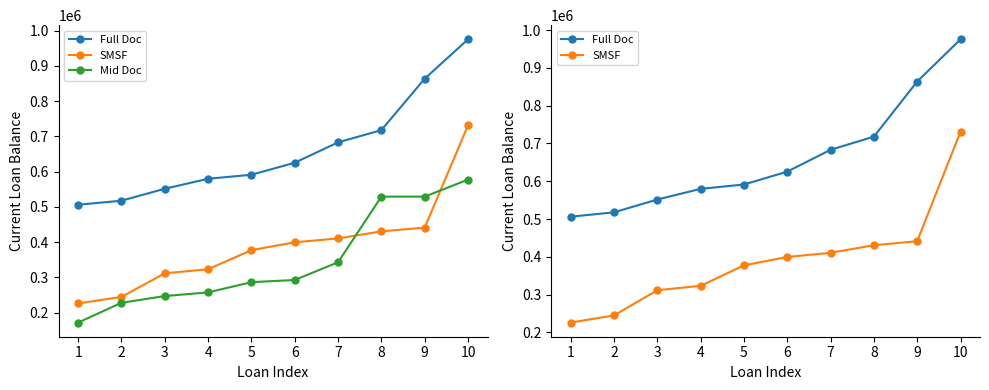

At how many categories does at least one series exceed 505585?

10